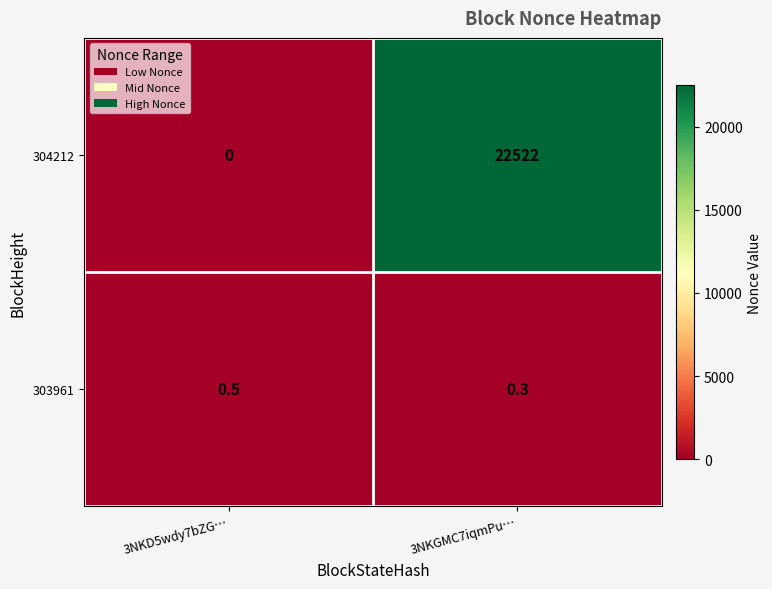

How many distinct data groups are displayed?

2